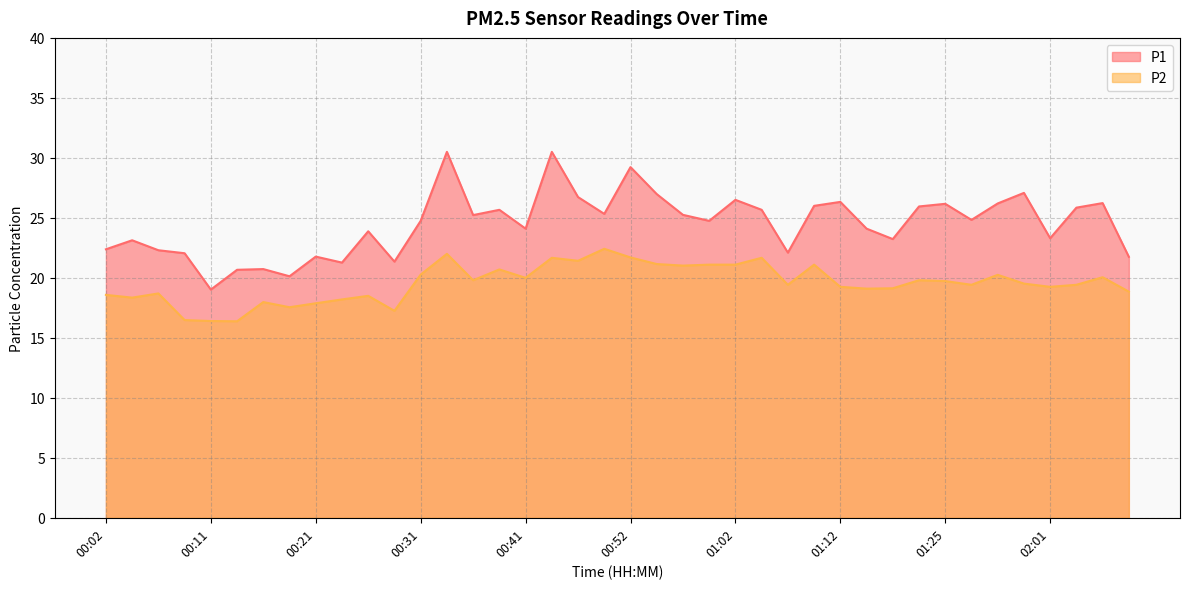

Reading left to right, list all the values displayed in this chart.

P1: 22.4	23.1	22.3	22.1	19.0	20.7	20.7	20.1	21.8	21.3	23.9	21.4	24.8	30.5	25.2	25.7	24.1	30.5	26.7	25.3	29.2	27.0	25.2	24.8	26.5	25.7	22.1	26.0	26.3	24.1	23.2	25.9	26.2	24.8	26.2	27.1	23.3	25.9	26.2	21.8
P2: 18.6	18.4	18.7	16.5	16.4	16.4	18.0	17.6	17.9	18.2	18.5	17.2	20.3	22.0	19.8	20.7	20.0	21.7	21.4	22.4	21.7	21.1	21.0	21.1	21.1	21.7	19.4	21.1	19.2	19.1	19.1	19.8	19.7	19.4	20.2	19.5	19.2	19.4	20.1	18.9